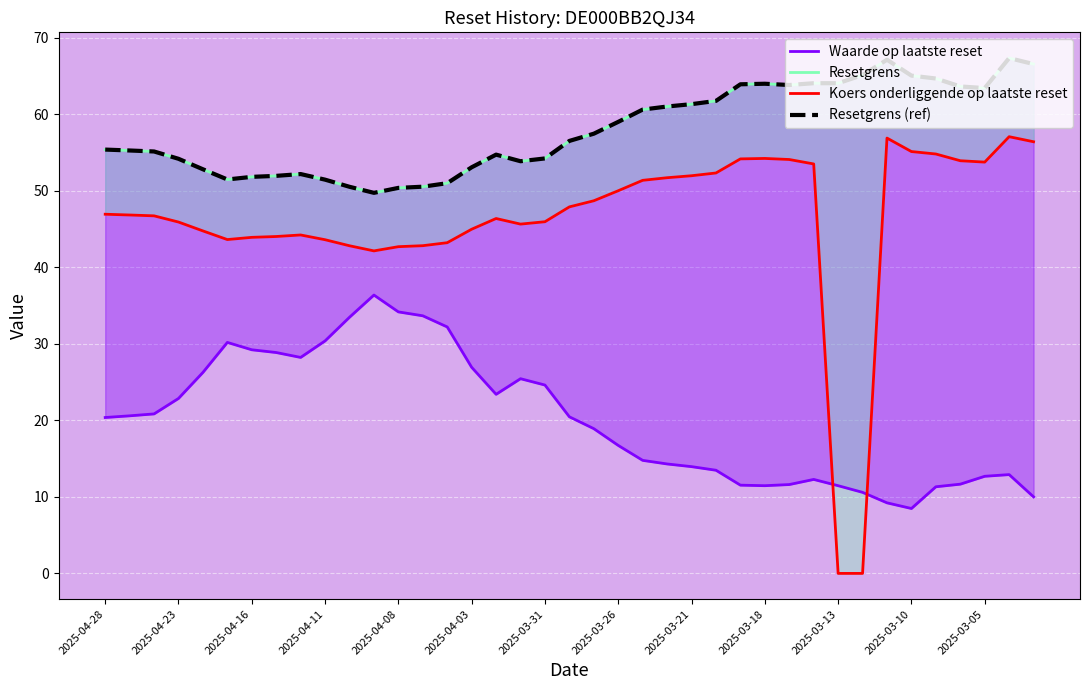

How many distinct data groups are displayed?

4